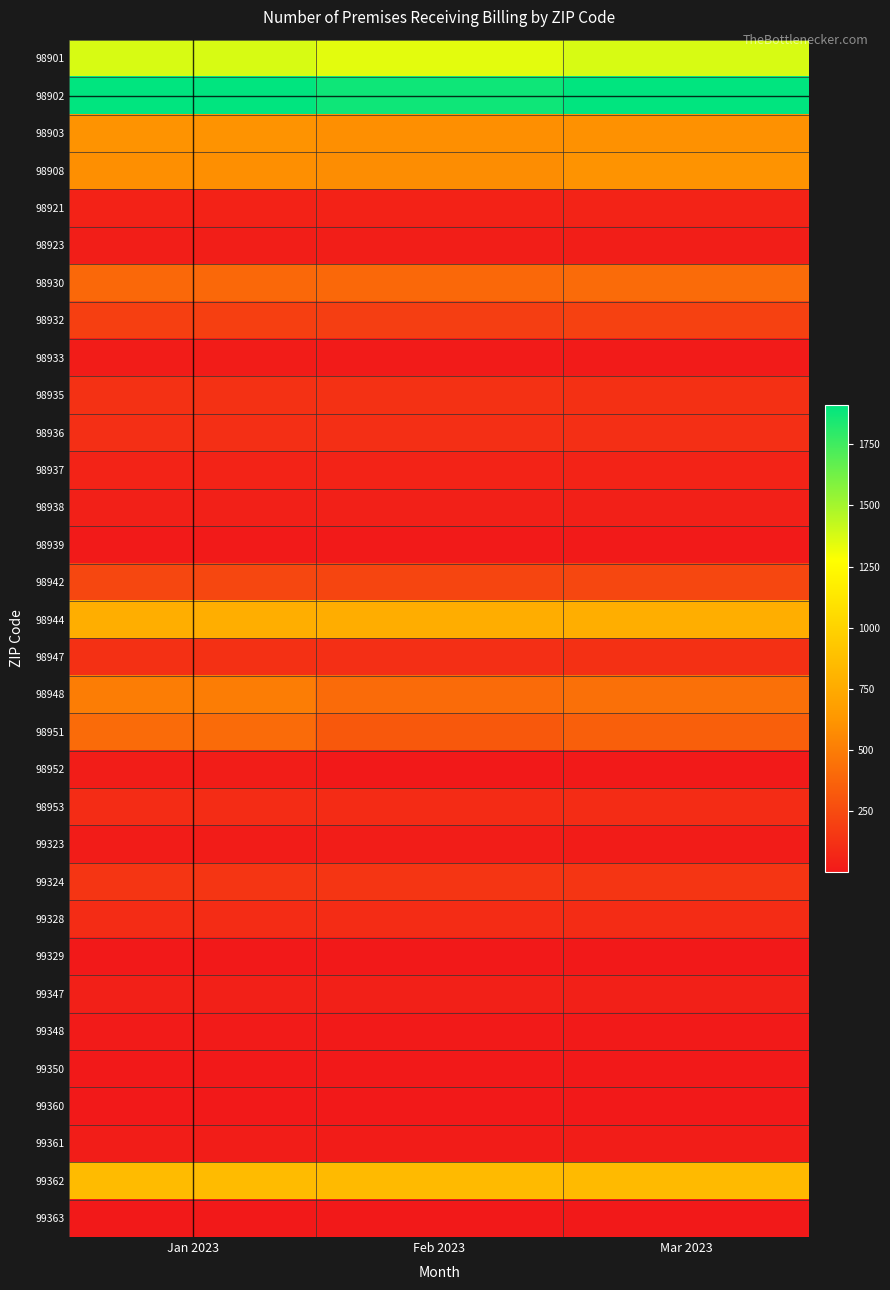

Which has a higher value, Jan 2023 or Feb 2023?

Jan 2023